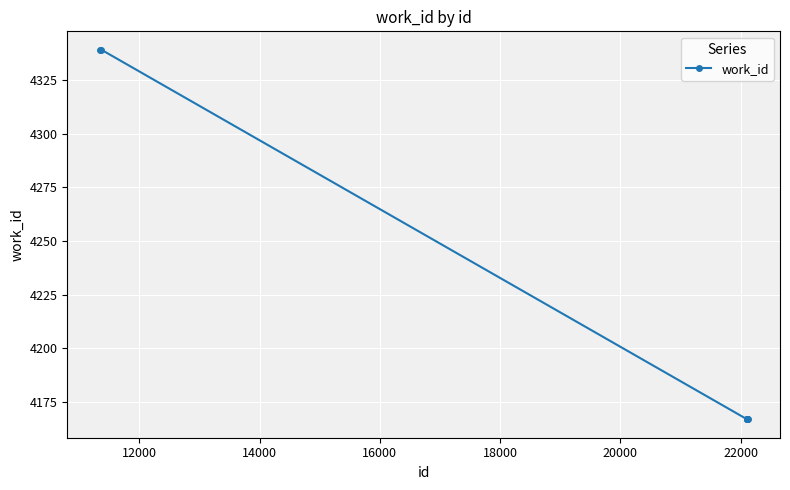

What is the average value?

4216